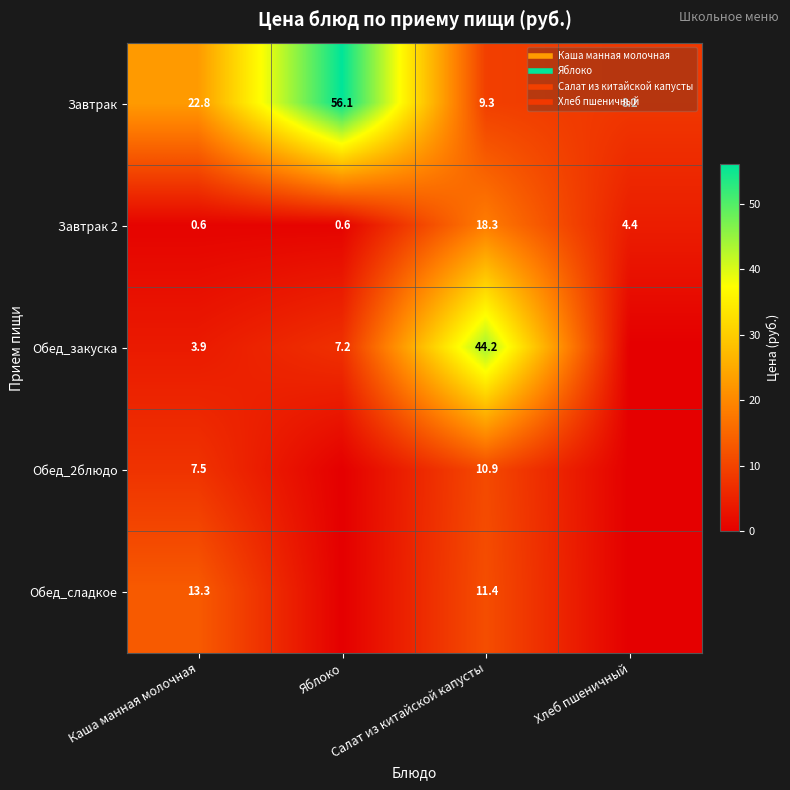

How many distinct data groups are displayed?

5